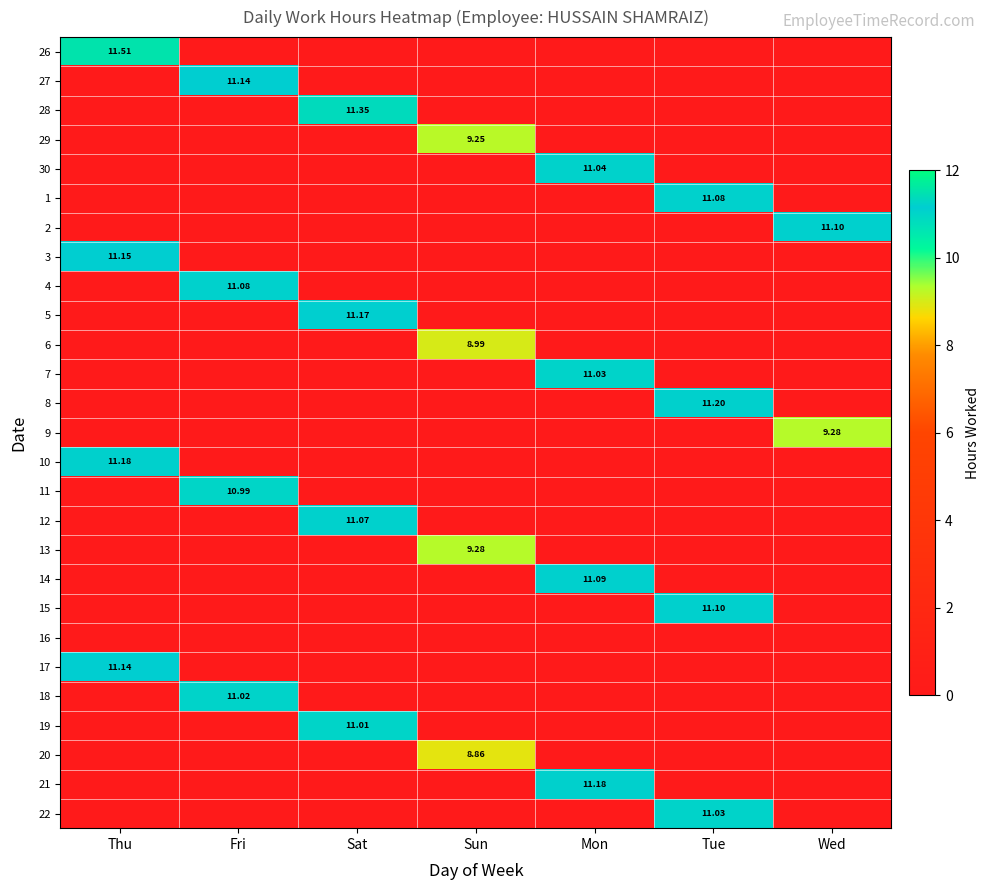

What is the maximum value shown in the chart?

11.5